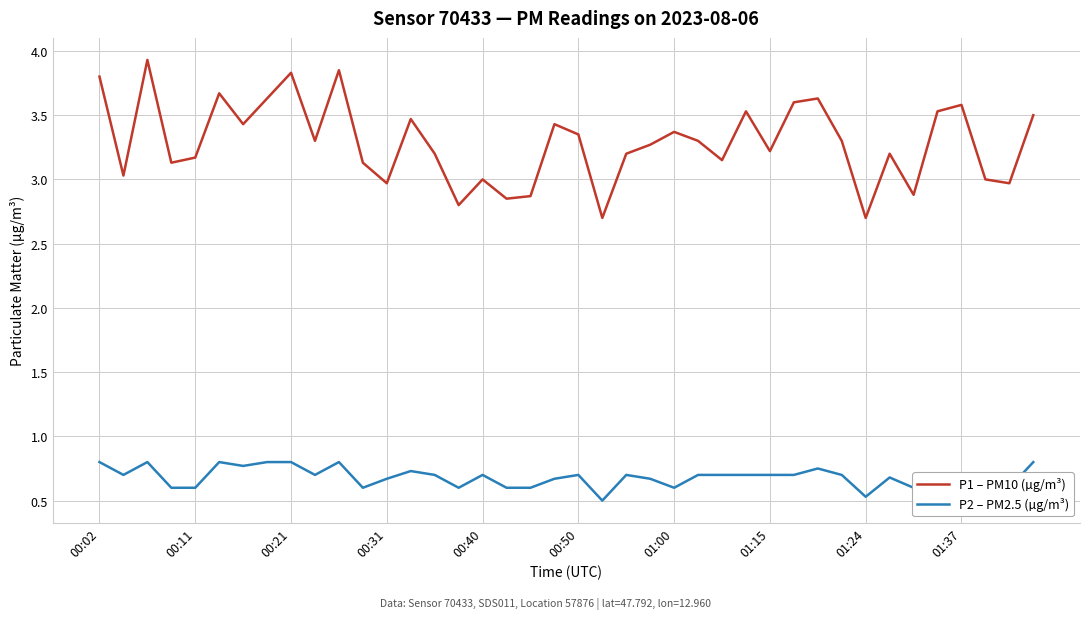

What is the minimum value for P1 – PM10 (µg/m³)?

2.7